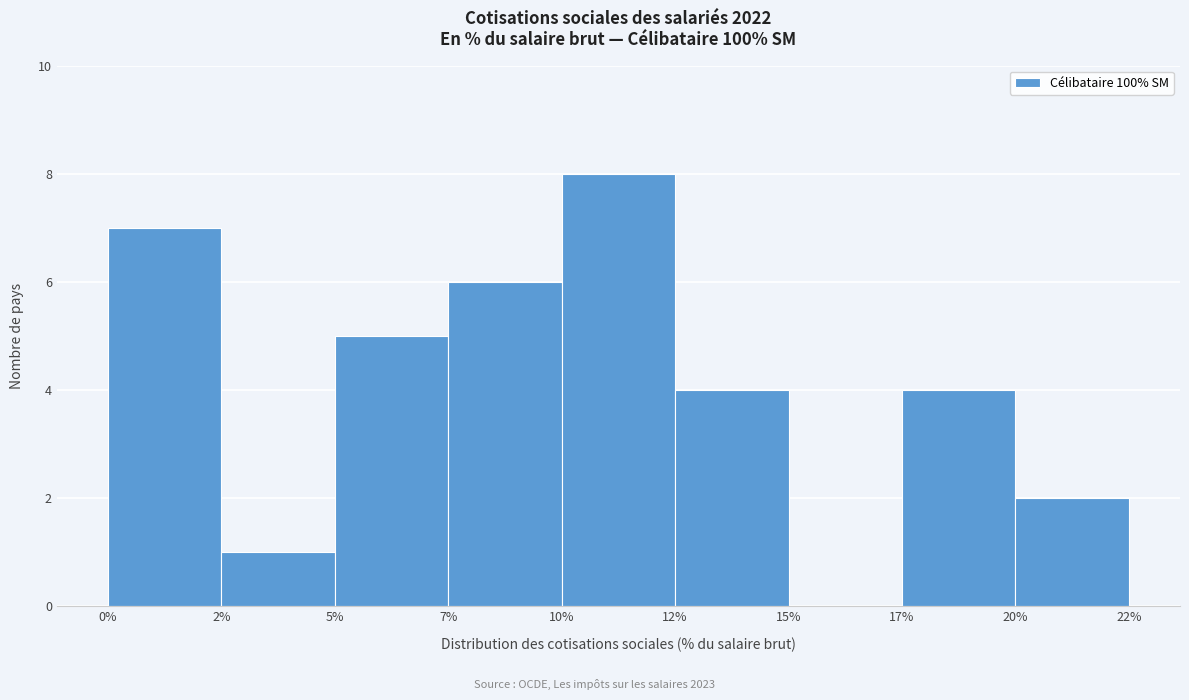

Reading right to left, list all the values displayed in this chart.

20%=2	17%=4	15%=0	12%=4	10%=8	7%=6	5%=5	2%=1	0%=7